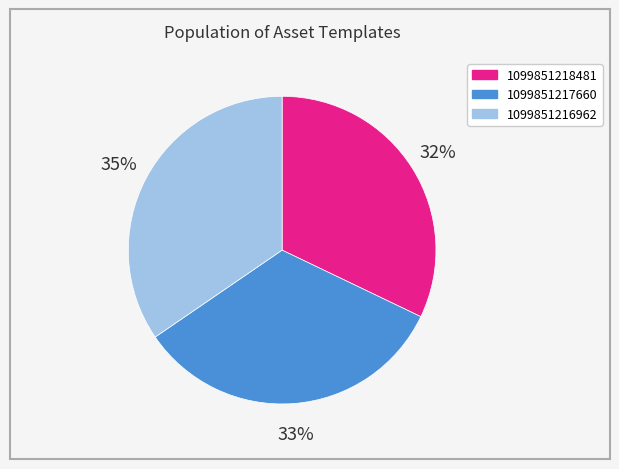

Does 1099851218481 represent more than half of the total?

No